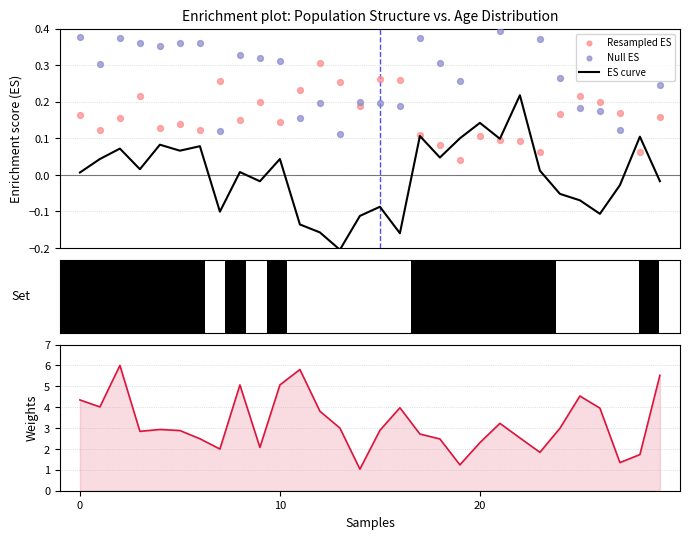

Which series reaches the minimum Y coordinate?

ES curve